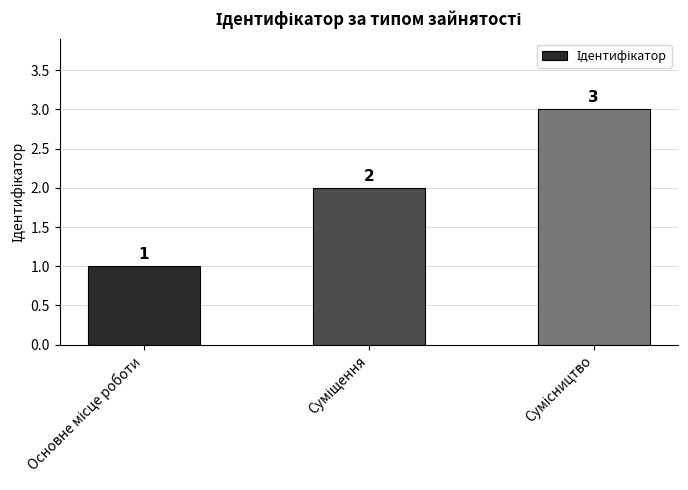

Reading left to right, list all the values displayed in this chart.

1	2	3